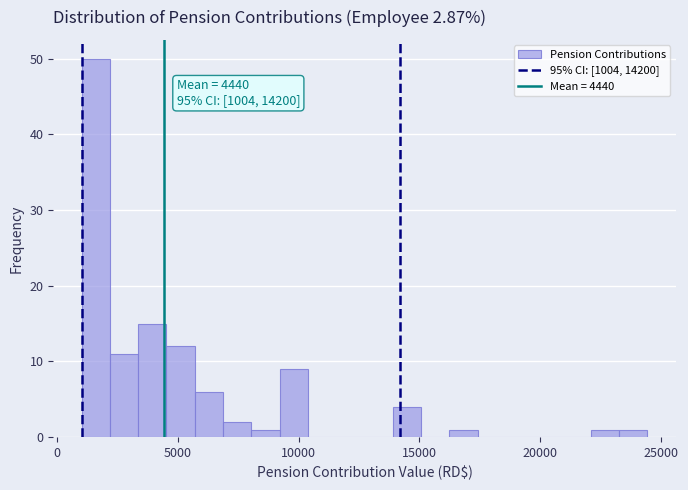

Read against the x-axis, roughly where is the centre of the tallest bar?

1500